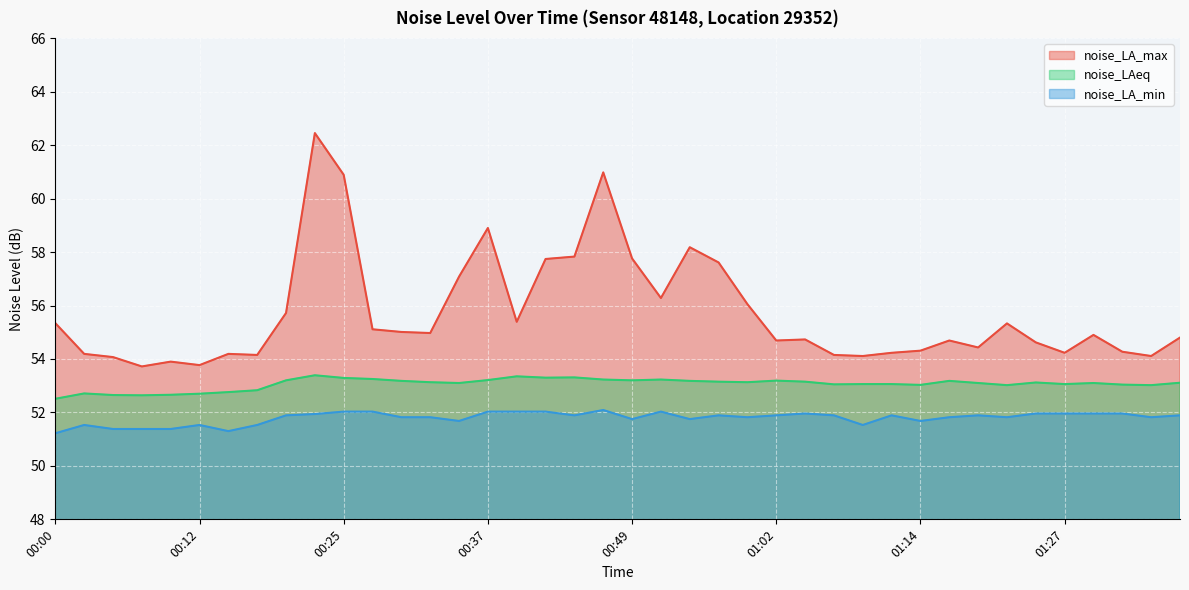

Where is the first local maximum for noise_LA_max?

00:10